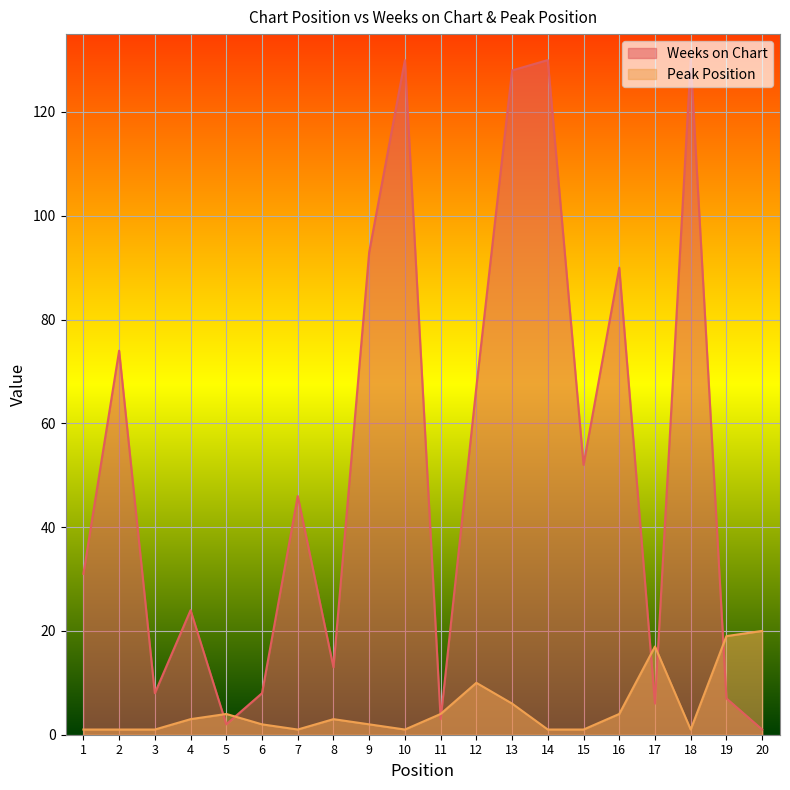

In Weeks on Chart, how many points are higher than both neighbors (excluding endpoints)?

7